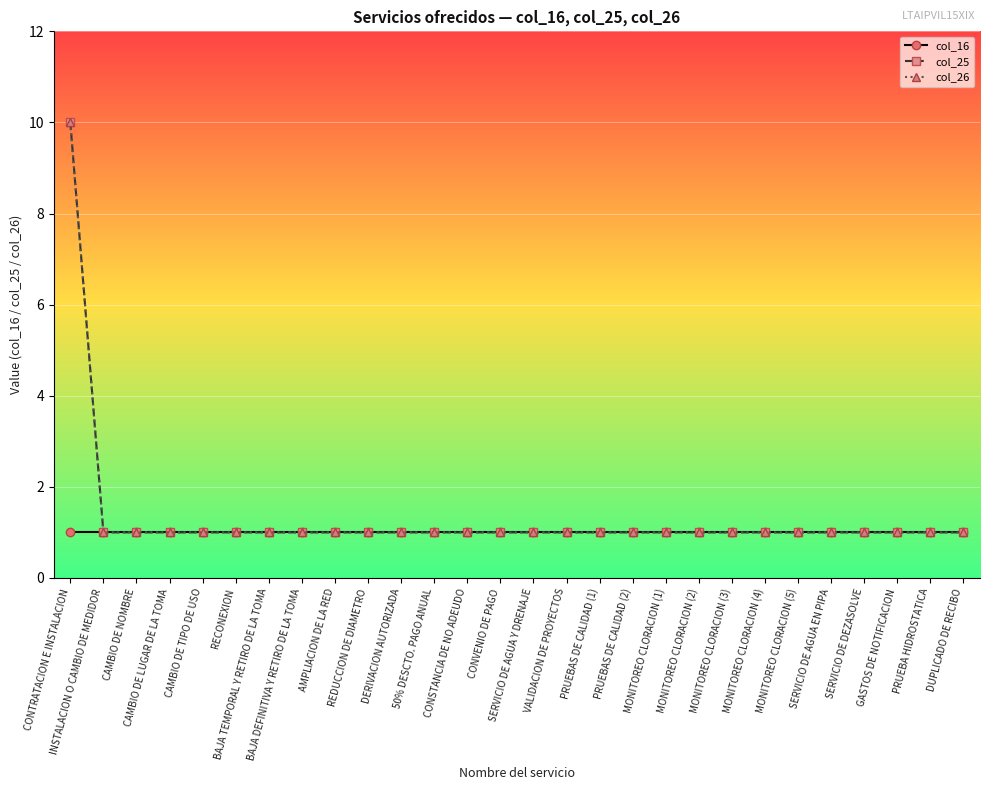

True or false: col_16 and col_25 cross at least once.

False